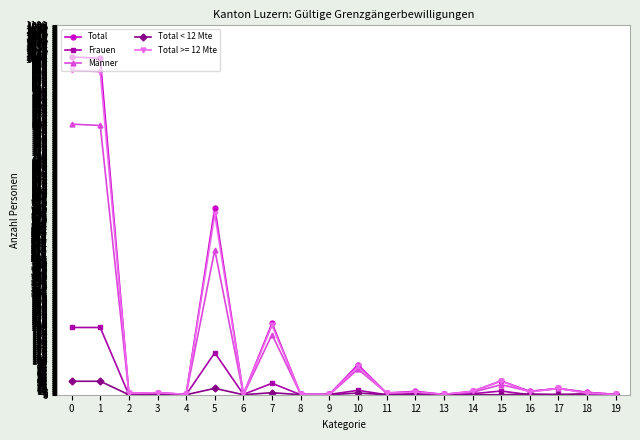

True or false: Frauen has more than 2 interior local peaks.

True